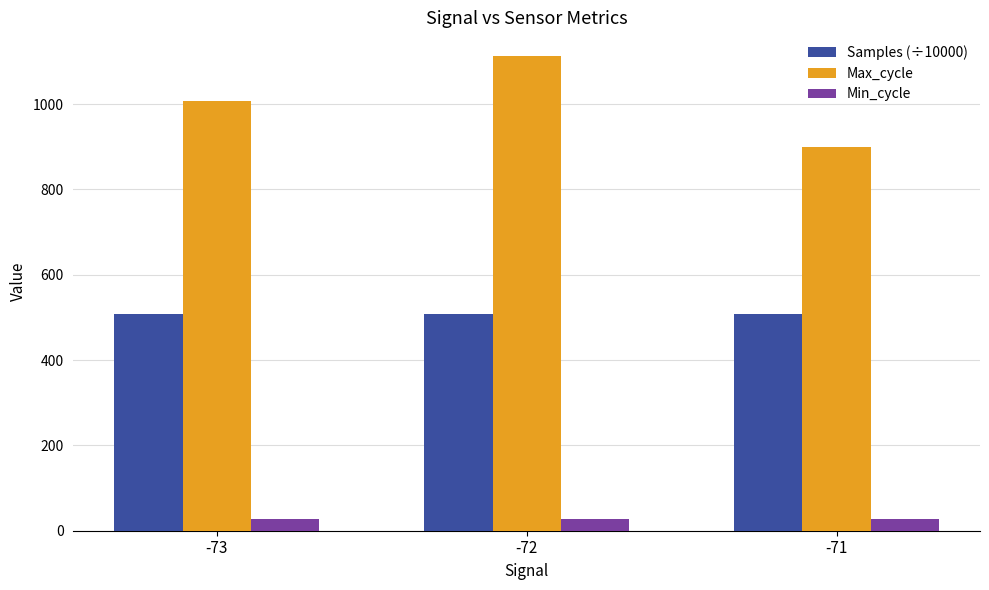

The Max_cycle series shows 1361.8 at -73. True or false?

False